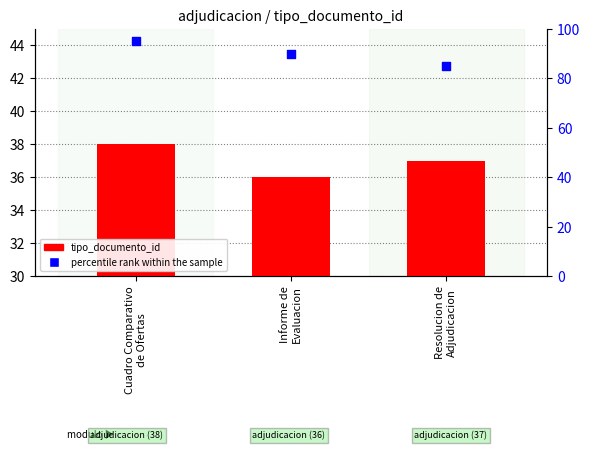

At which category is the sum across all series the highest?

Cuadro Comparativo
de Ofertas